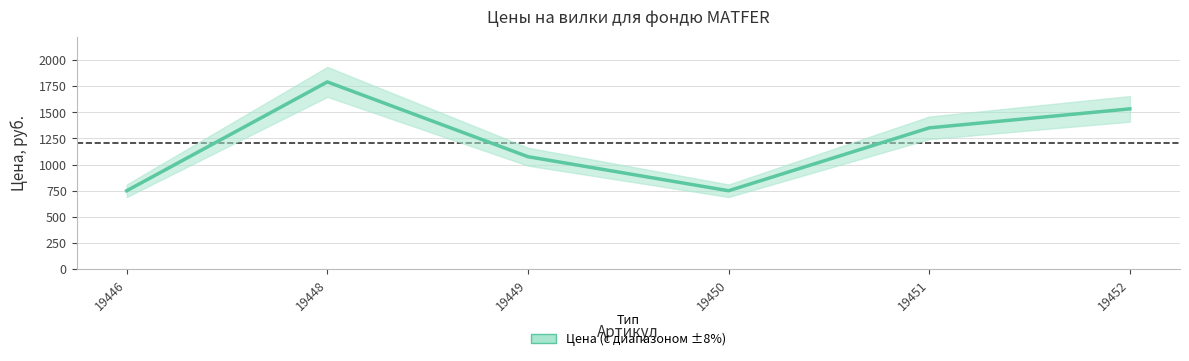

Is it true that the value at 19449 is 1825?

False